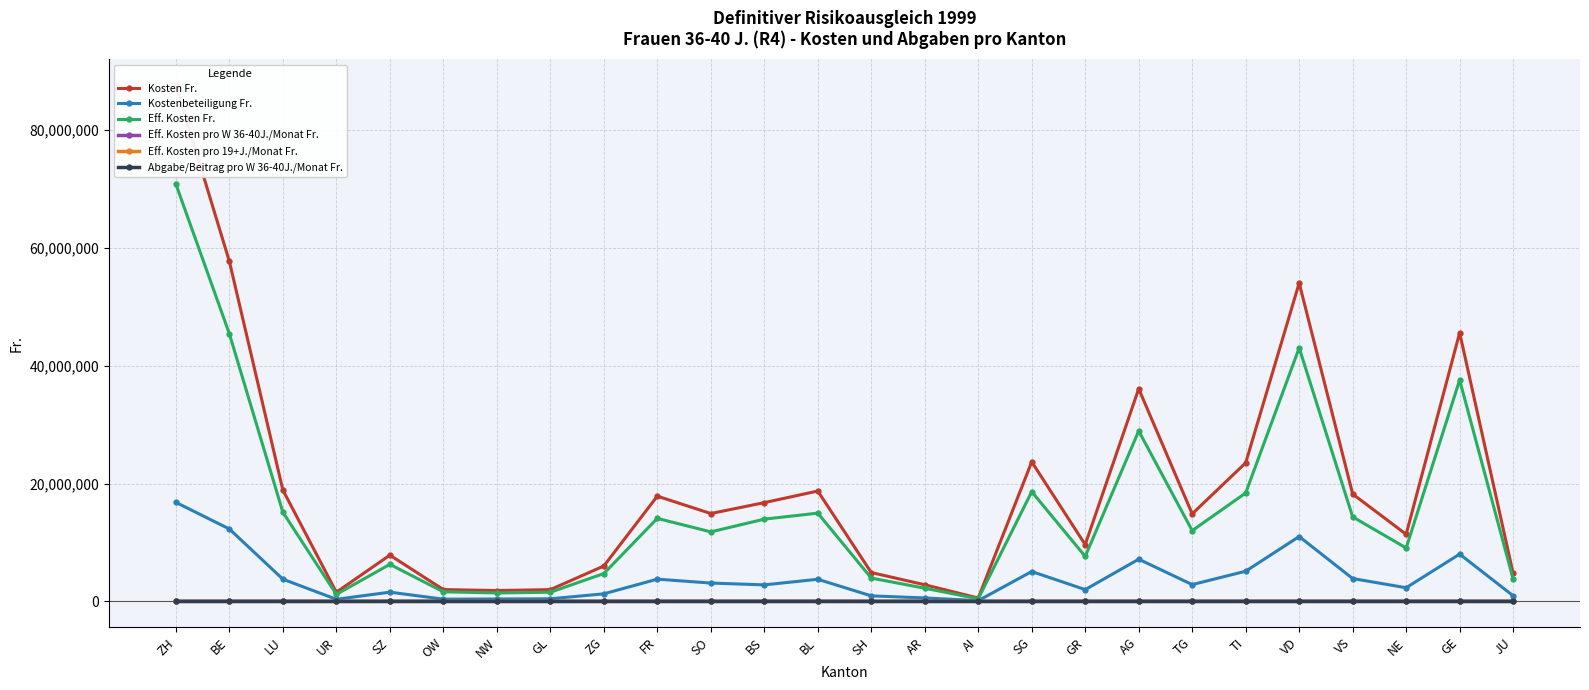

Does the chart have visible grid lines?

Yes